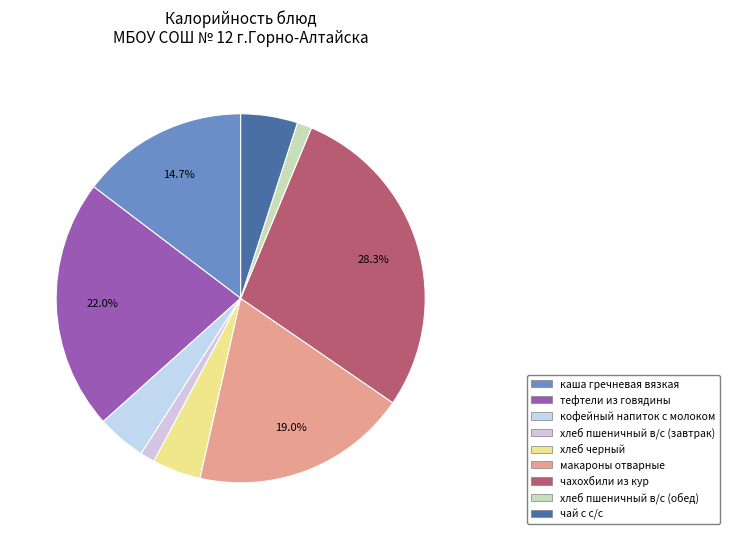

Is the sum of макароны отварные and хлеб пшеничный в/с (обед) greater than half?

No